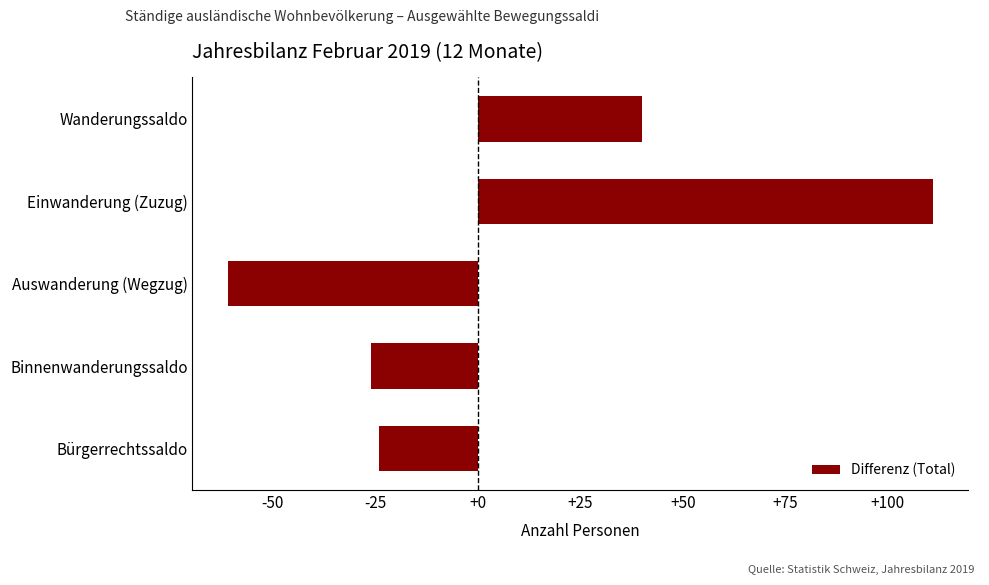

Rank the categories by value from lowest to highest.

Auswanderung (Wegzug), Binnenwanderungssaldo, Bürgerrechtssaldo, Wanderungssaldo, Einwanderung (Zuzug)